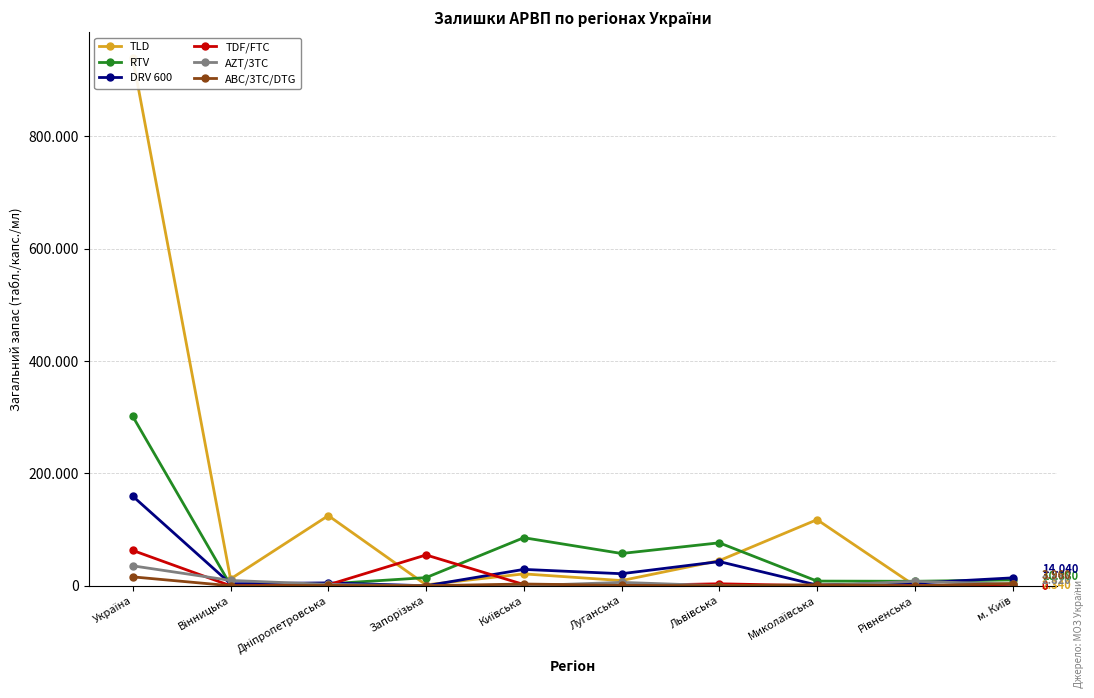

Where is RTV nearest to the value 151210?

Київська